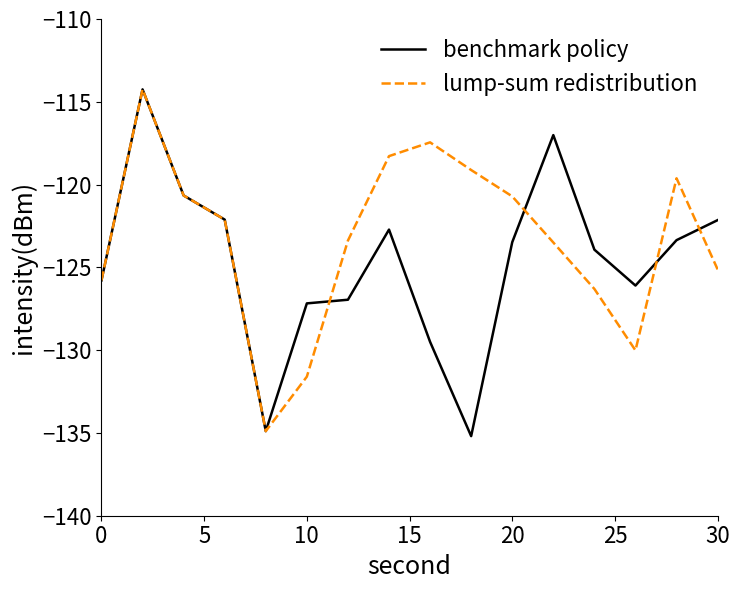

Which series has the largest total across all categories?

lump-sum redistribution